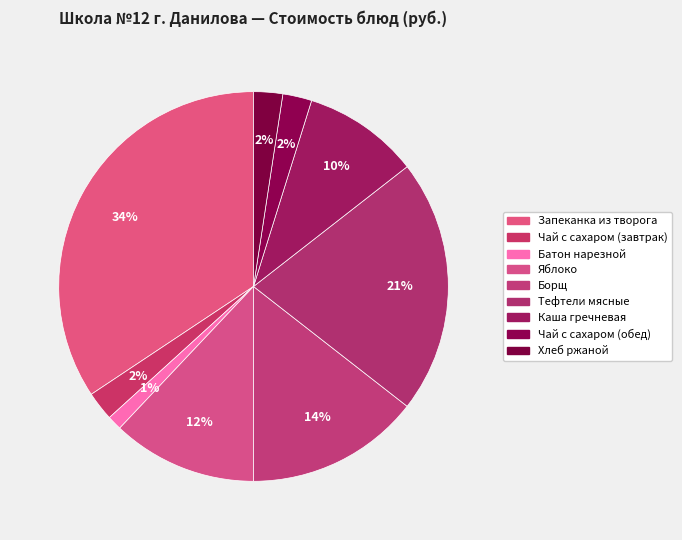

How many segments does this pie chart have?

9